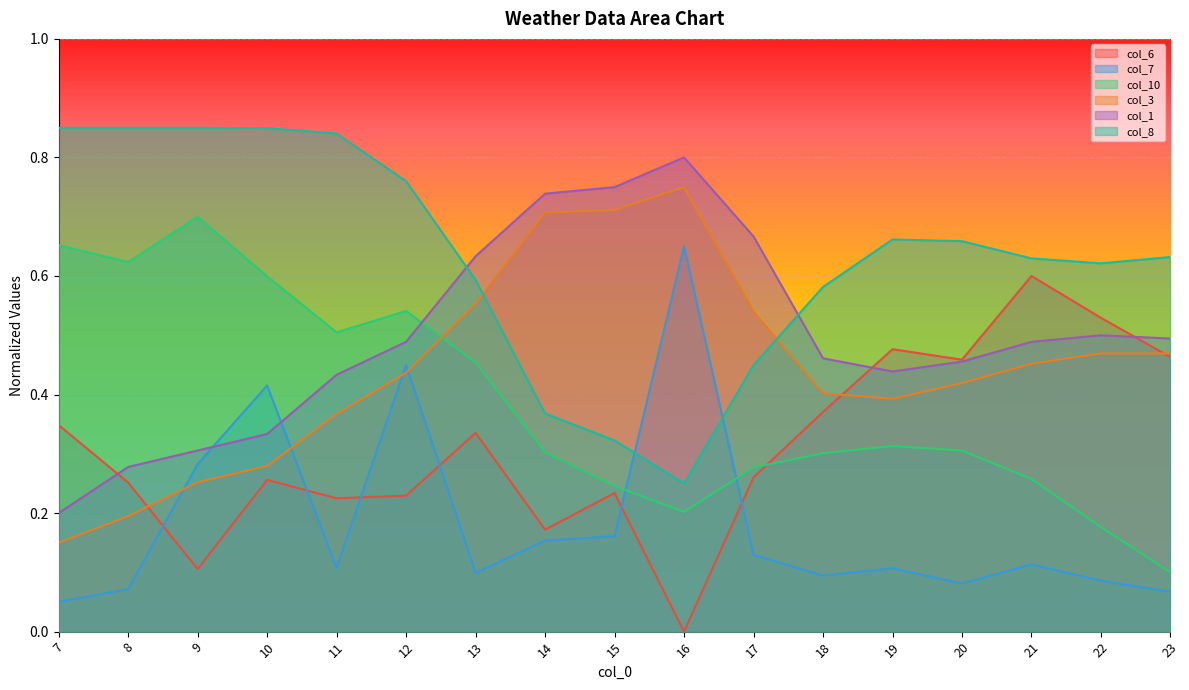

List the labels in order of col_6 value, largest first.

21, 22, 19, 23, 20, 18, 7, 13, 17, 10, 8, 15, 12, 11, 14, 9, 16